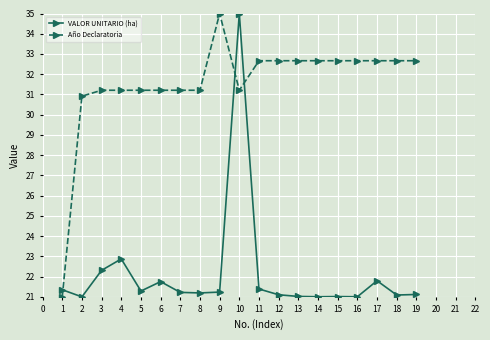

True or false: Año Declaratoria and VALOR UNITARIO (ha) cross at least once.

True